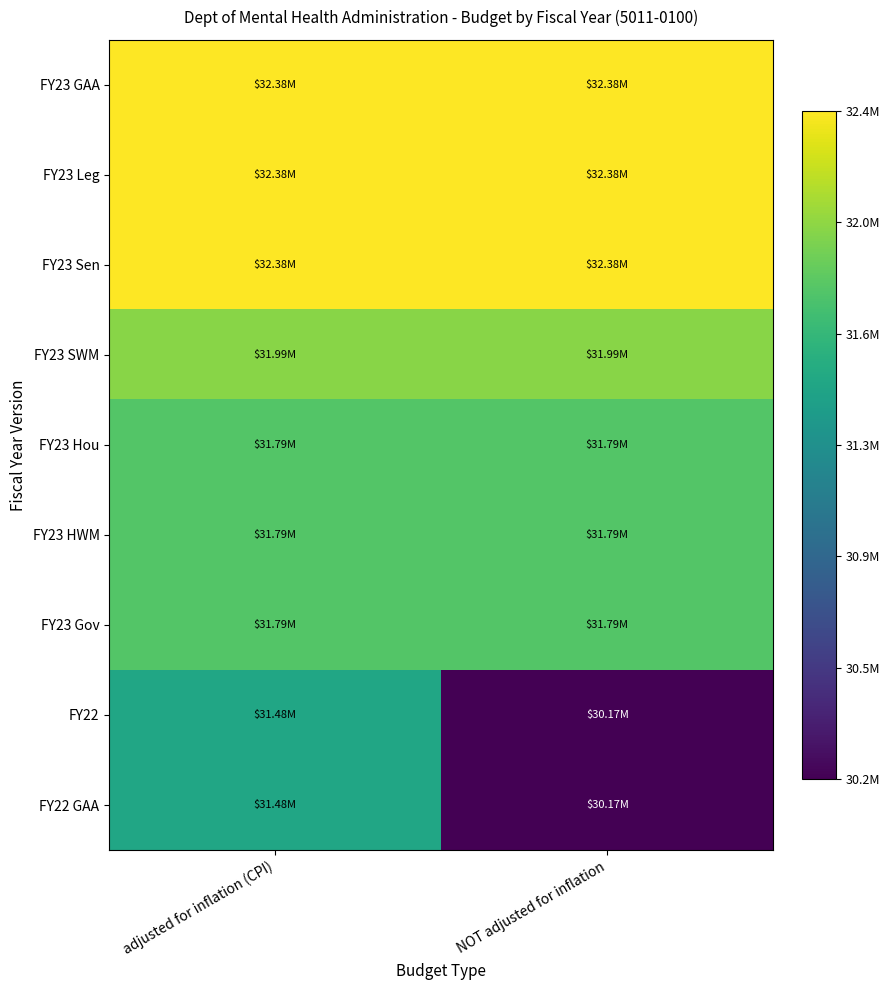

Reading left to right, what are all the values shown in this chart?

FY23 GAA: adjusted for inflation (CPI)=1.0	NOT adjusted for inflation=1.0
FY23 Leg: adjusted for inflation (CPI)=1.0	NOT adjusted for inflation=1.0
FY23 Sen: adjusted for inflation (CPI)=1.0	NOT adjusted for inflation=1.0
FY23 SWM: adjusted for inflation (CPI)=0.8	NOT adjusted for inflation=0.8
FY23 Hou: adjusted for inflation (CPI)=0.7	NOT adjusted for inflation=0.7
FY23 HWM: adjusted for inflation (CPI)=0.7	NOT adjusted for inflation=0.7
FY23 Gov: adjusted for inflation (CPI)=0.7	NOT adjusted for inflation=0.7
FY22: adjusted for inflation (CPI)=0.6	NOT adjusted for inflation=0.0
FY22 GAA: adjusted for inflation (CPI)=0.6	NOT adjusted for inflation=0.0